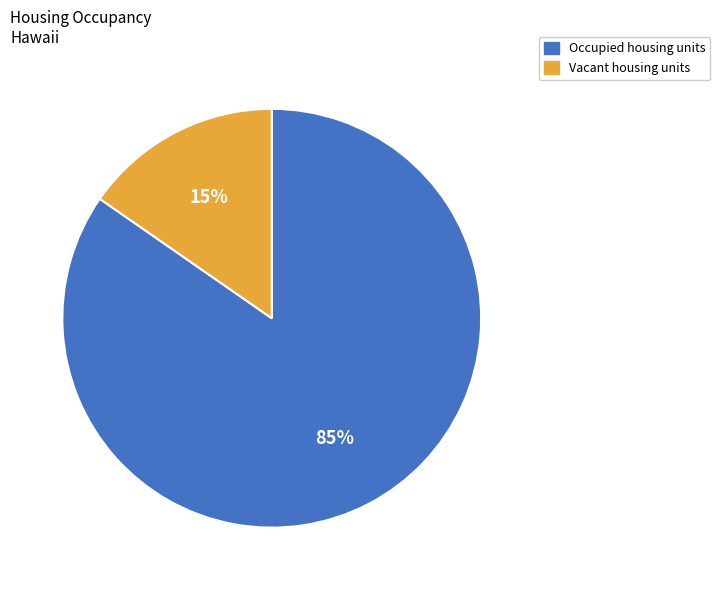

Rank the categories by value from lowest to highest.

Vacant housing units, Occupied housing units